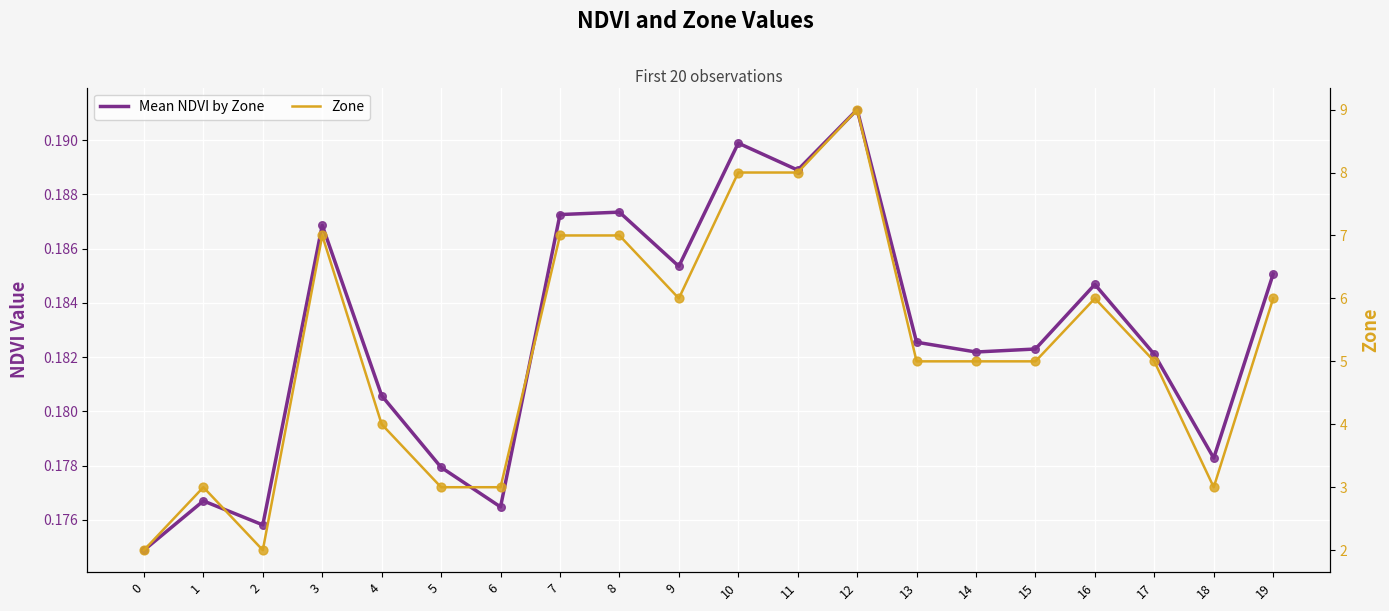

At how many categories does at least one series exceed 6?

6